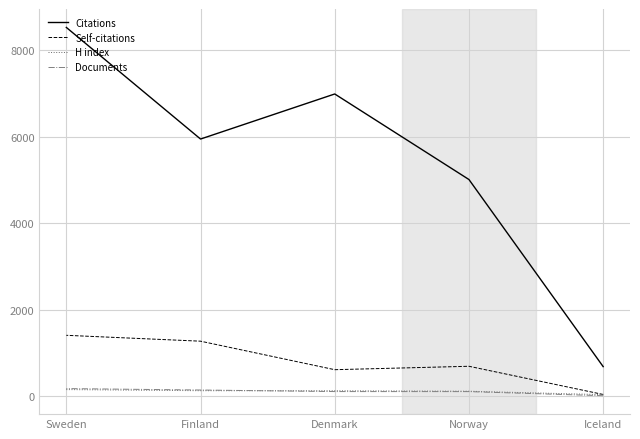

Is it true that Citations equals 5948 at Finland?

True